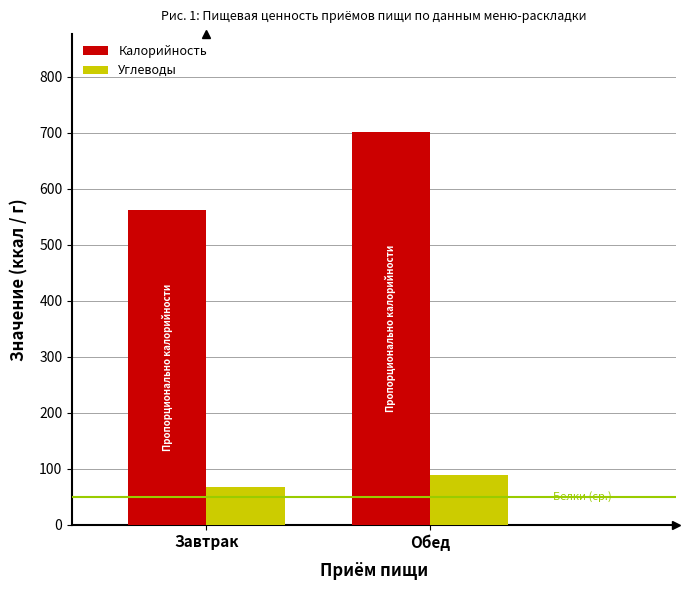

How many bars are there in total?

4